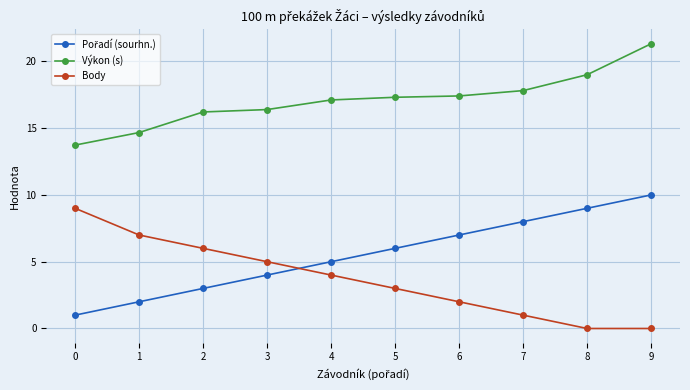

Is the value of Body at 0 greater than the value of Výkon (s) at 2?

No